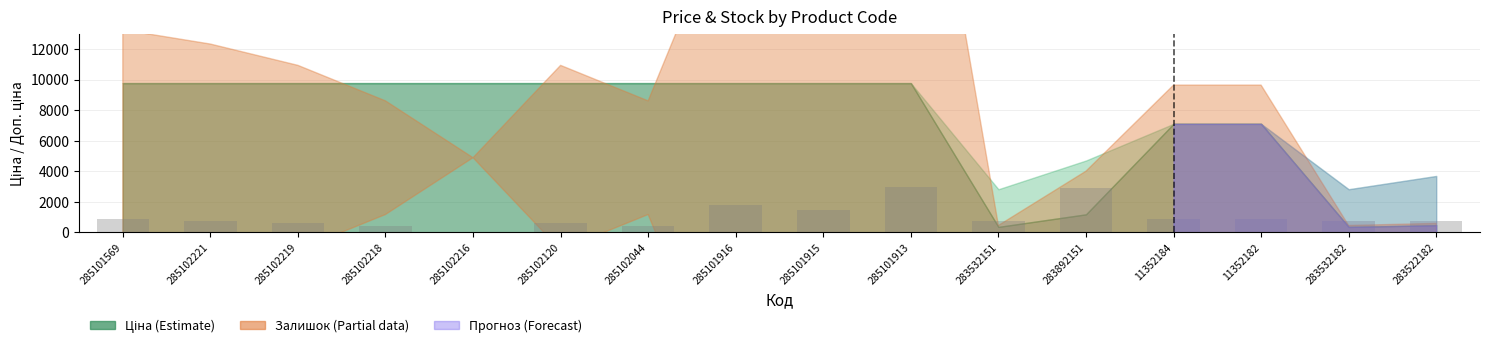

What is the sum of the values at 285102219 and 285101913?

3571.4